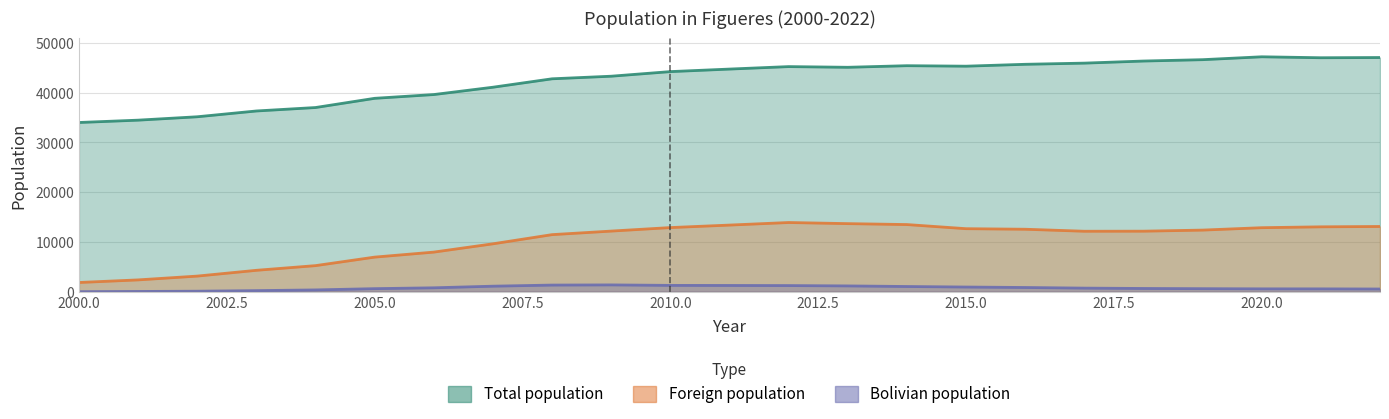

Rank the series by their maximum value, from highest to lowest.

Total population, Foreign population, Bolivian population